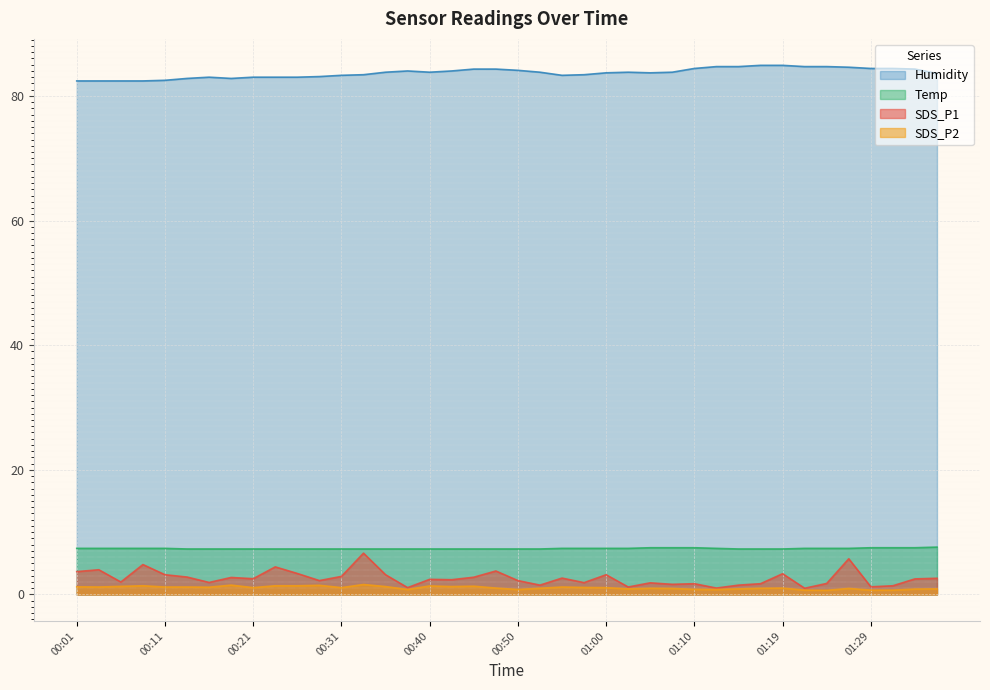

How many data points in Humidity are less than 83?

7